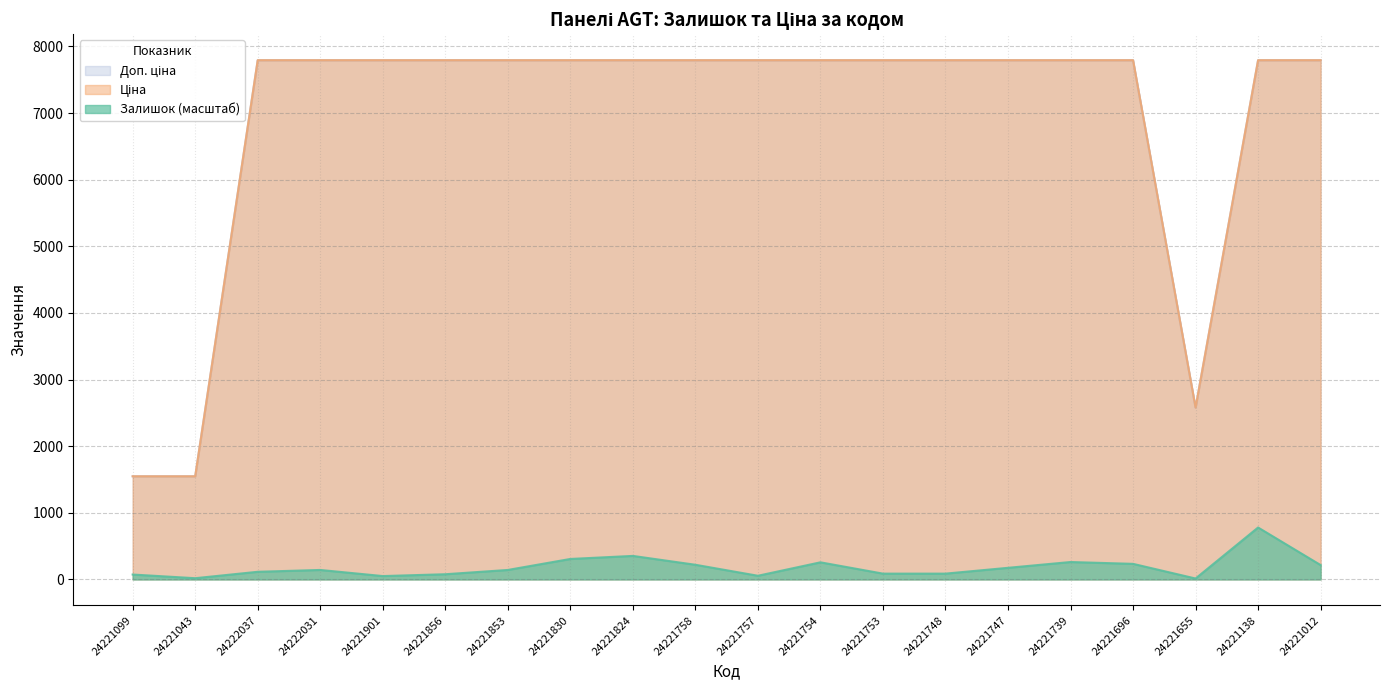

What is the smallest value displayed?

13.8